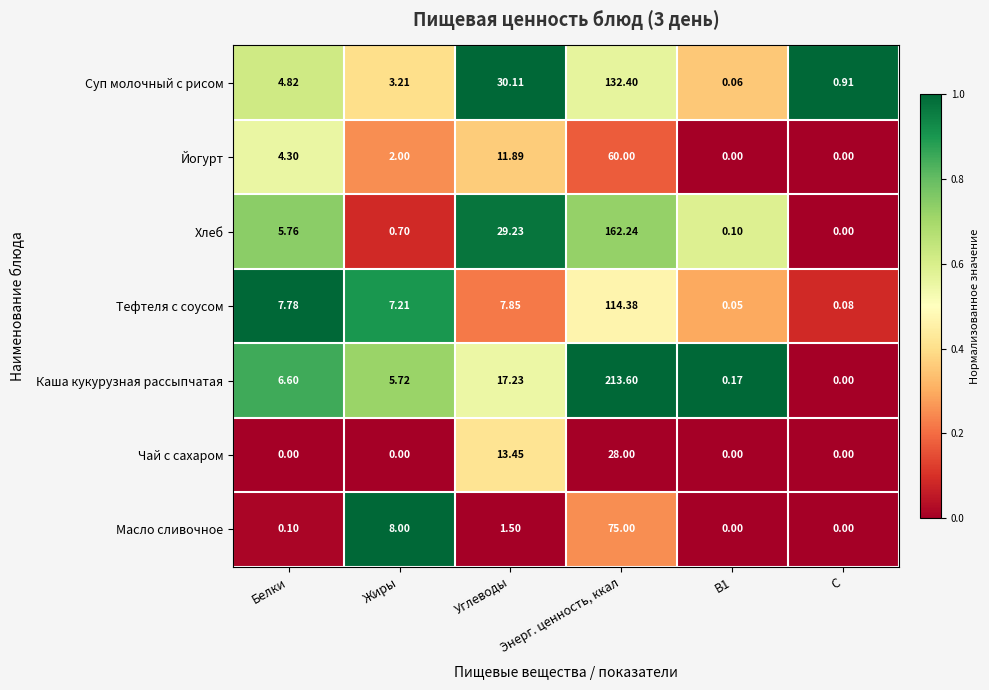

What is the total value across all series at Энерг. ценность, ккал?

785.6